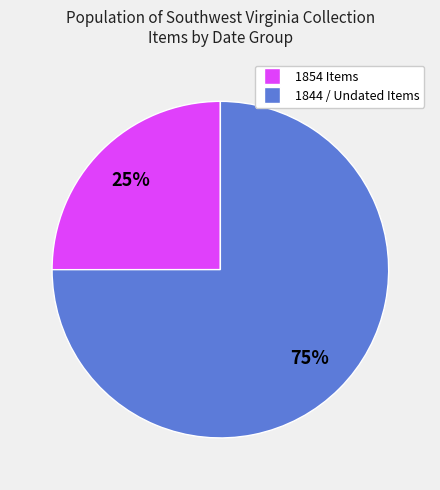

Is there any slice that represents more than half of the pie?

Yes